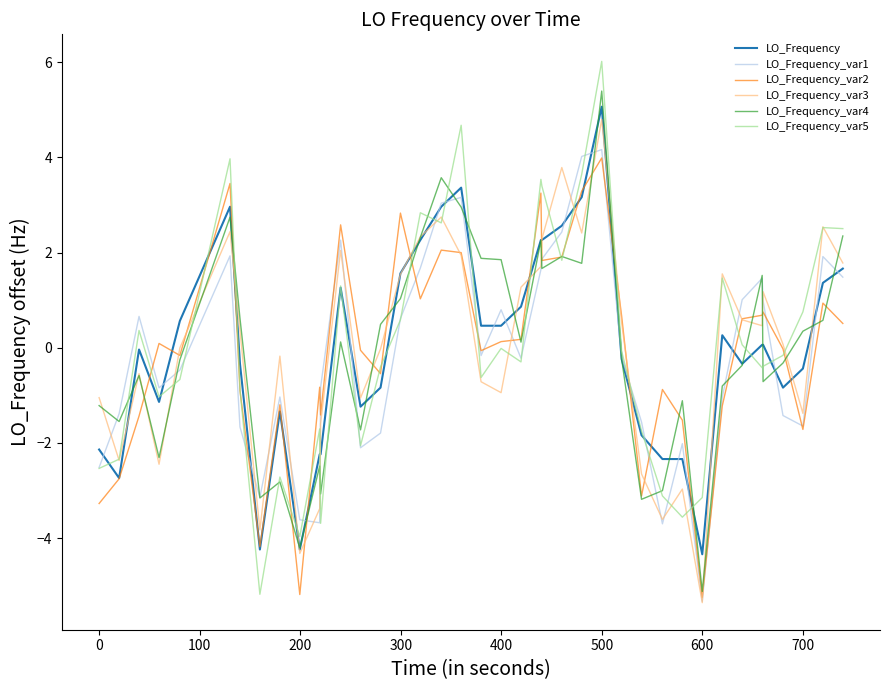

Which series has the largest range (max minus min)?

LO_Frequency_var5